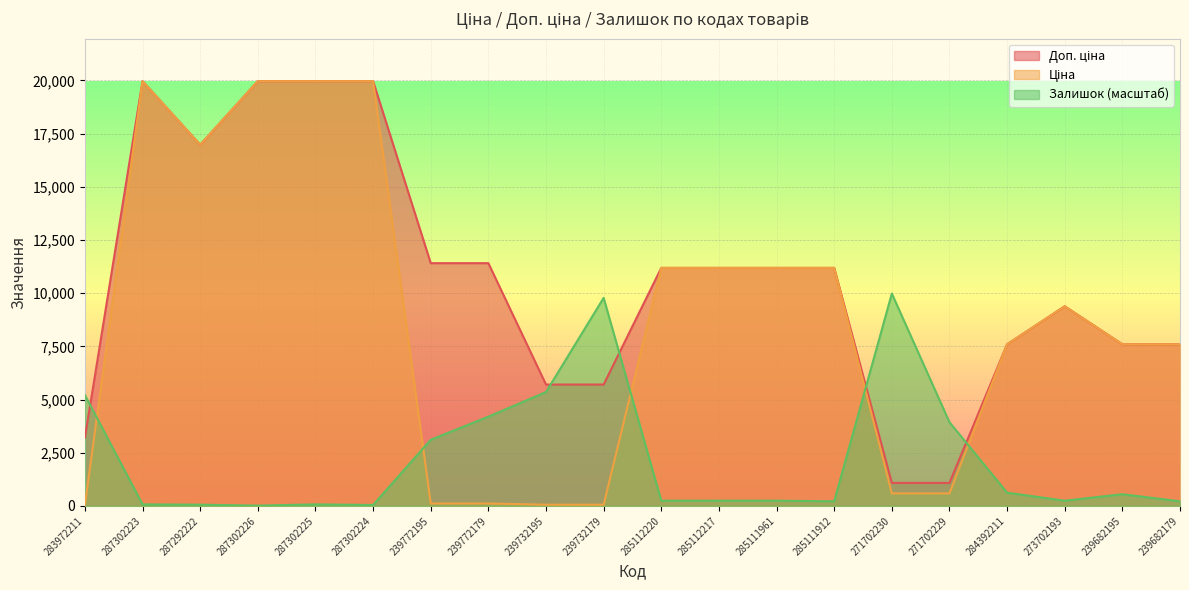

What is the total value across all series at 239682195?

15742.8